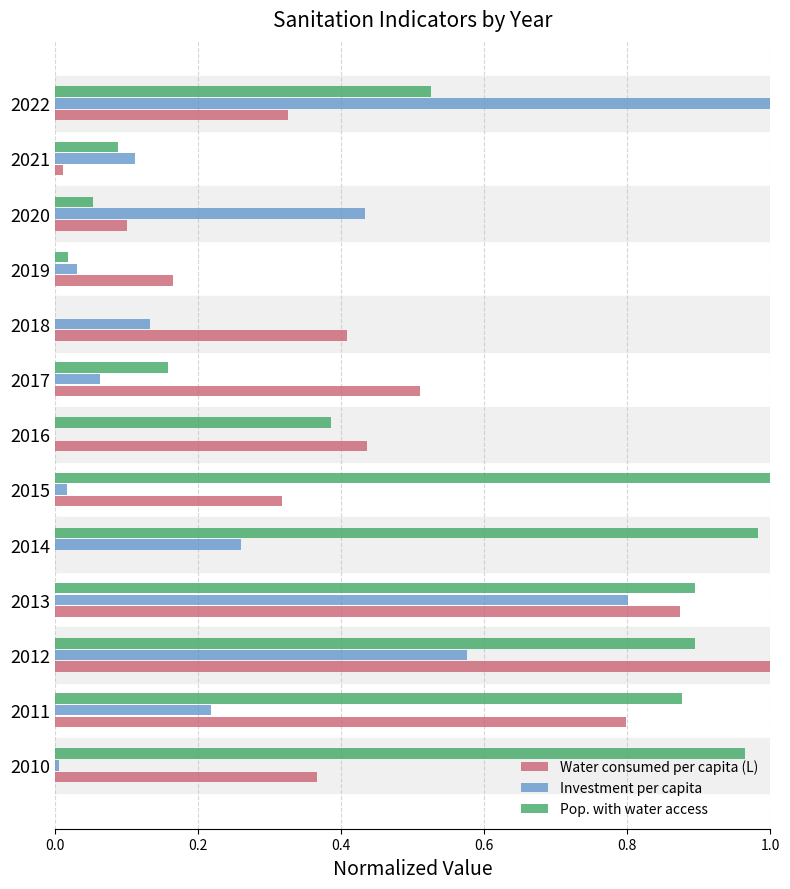

At which label does Water consumed per capita (L) reach its peak?

2012